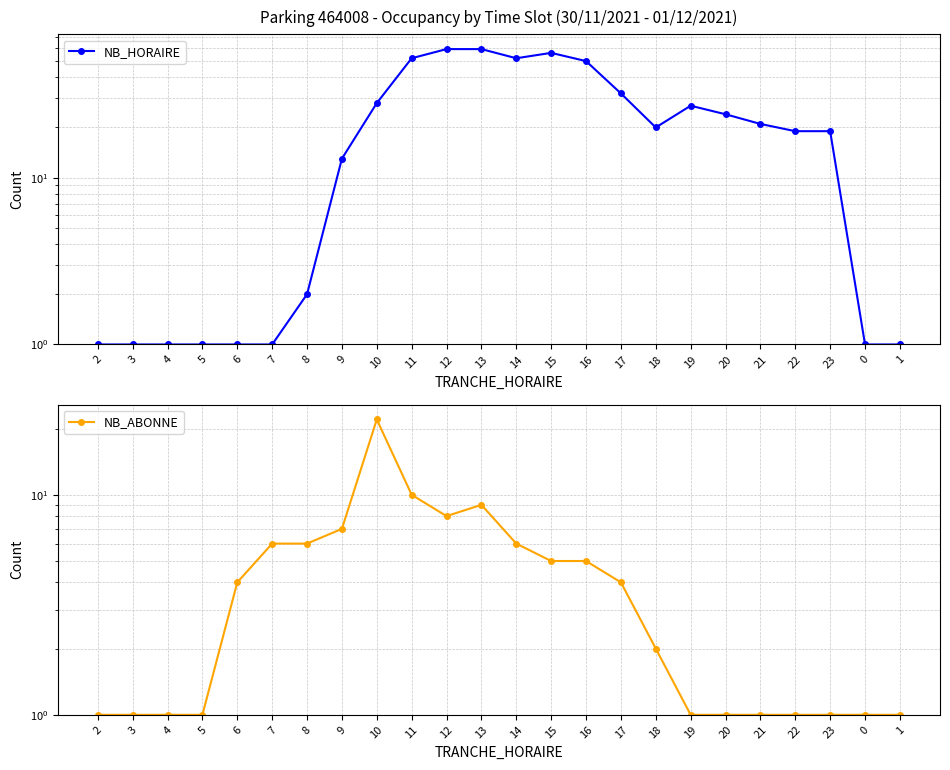

How many interior local valleys does the NB_HORAIRE series have?

2